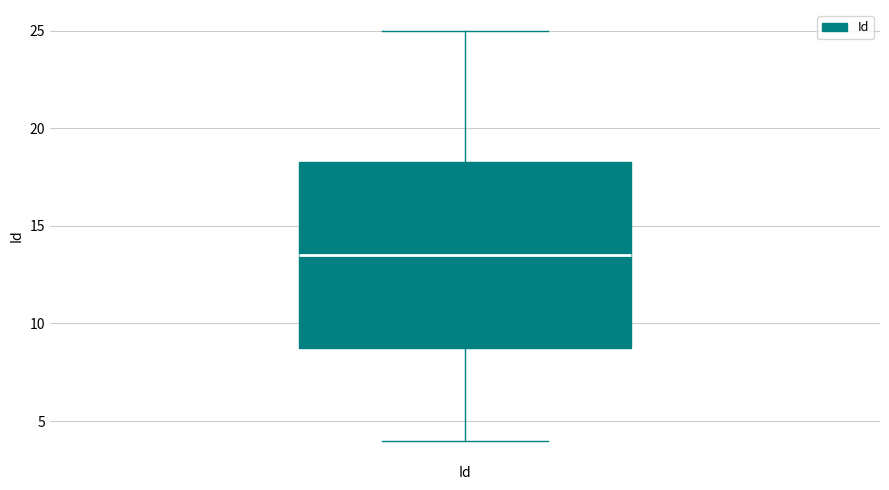

Where does the median line of the box for Id sit on the y-axis? The values are not printed on the chart, so give them approximately, as read against the axis.

13.5